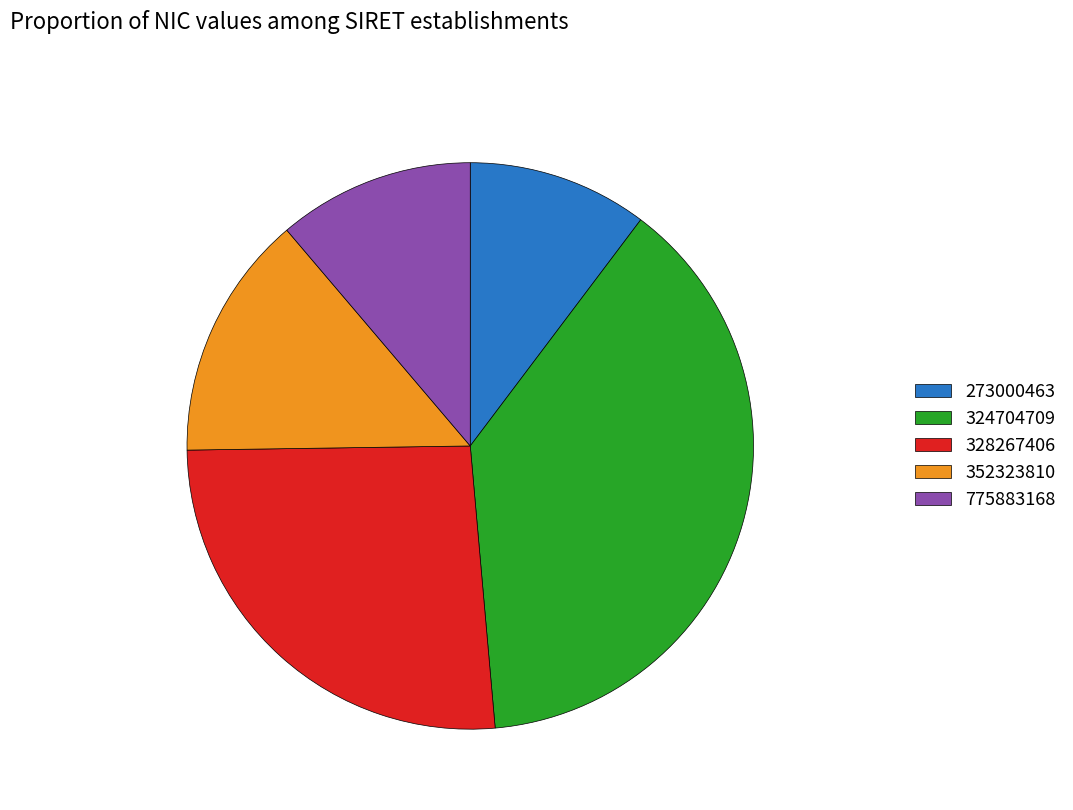

Which slice is the largest?

324704709